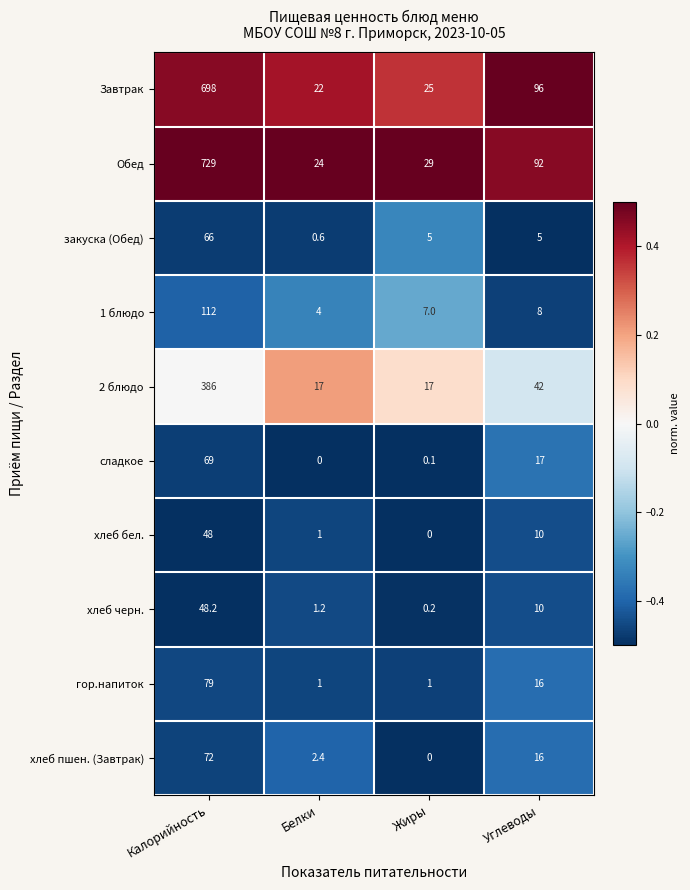

What is the maximum value shown in the chart?

729.0